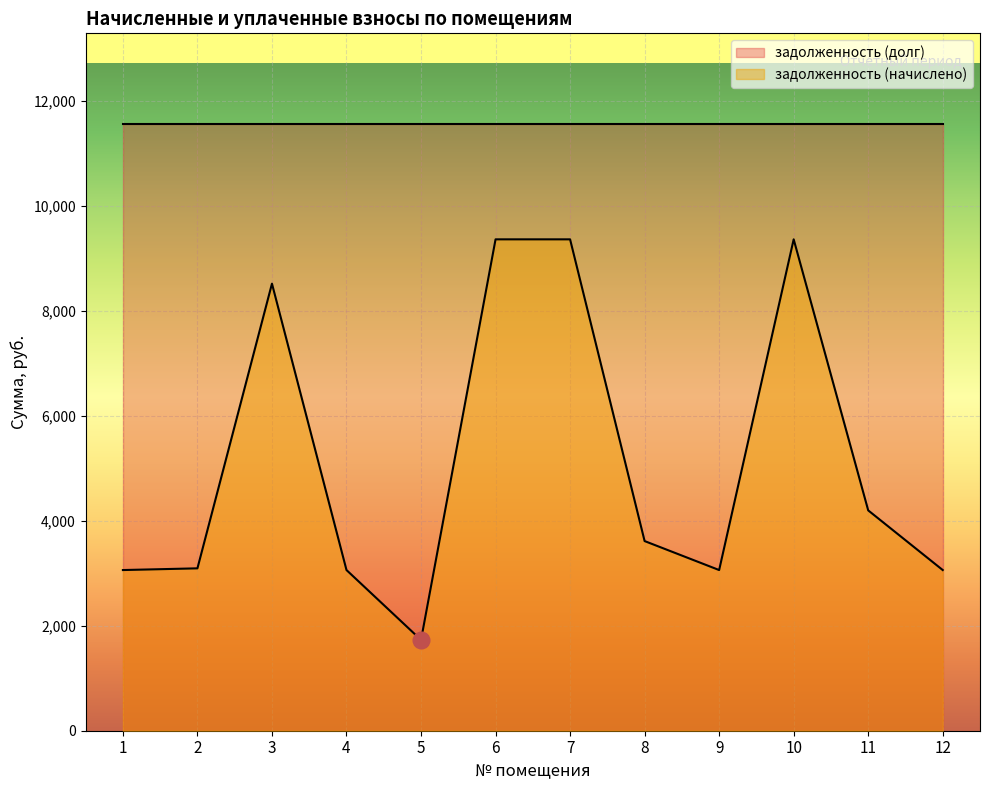

What is the change in value from 3 to 11?

-4320.4